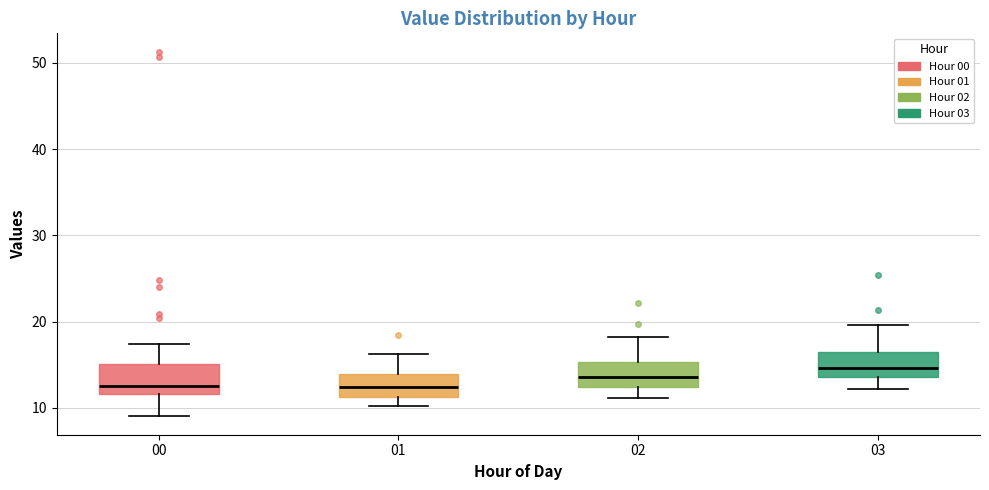

Reading left to right, read every box against the y-axis: the position of its median line, the range the box covers, and the ends of its whiskers. The values are not printed on the chart, so give them approximately, as read against the axis.

00: median 13, box 12 to 15, whiskers 9 to 17
01: median 12, box 11 to 14, whiskers 10 to 16
02: median 14, box 12 to 15, whiskers 11 to 18
03: median 15, box 14 to 16, whiskers 12 to 20